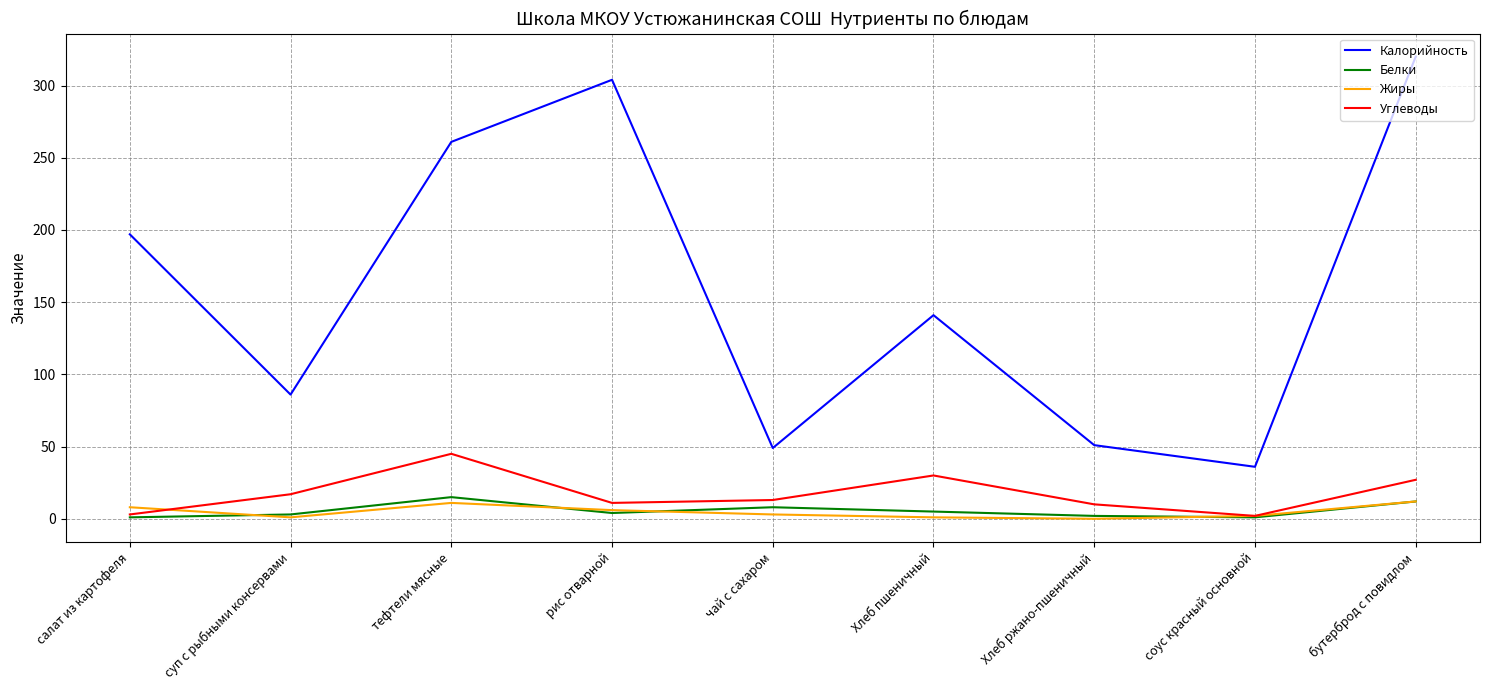

The Калорийность series shows 456 at бутерброд с повидлом. True or false?

False